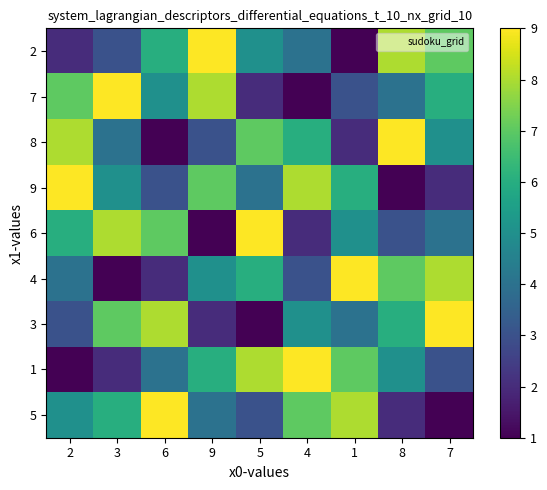

Reading left to right, transcribe all the data shown in this chart.

2: 2=2	3=3	6=6	9=9	5=5	4=4	1=1	8=8	7=7
7: 2=7	3=9	6=5	9=8	5=2	4=1	1=3	8=4	7=6
8: 2=8	3=4	6=1	9=3	5=7	4=6	1=2	8=9	7=5
9: 2=9	3=5	6=3	9=7	5=4	4=8	1=6	8=1	7=2
6: 2=6	3=8	6=7	9=1	5=9	4=2	1=5	8=3	7=4
4: 2=4	3=1	6=2	9=5	5=6	4=3	1=9	8=7	7=8
3: 2=3	3=7	6=8	9=2	5=1	4=5	1=4	8=6	7=9
1: 2=1	3=2	6=4	9=6	5=8	4=9	1=7	8=5	7=3
5: 2=5	3=6	6=9	9=4	5=3	4=7	1=8	8=2	7=1